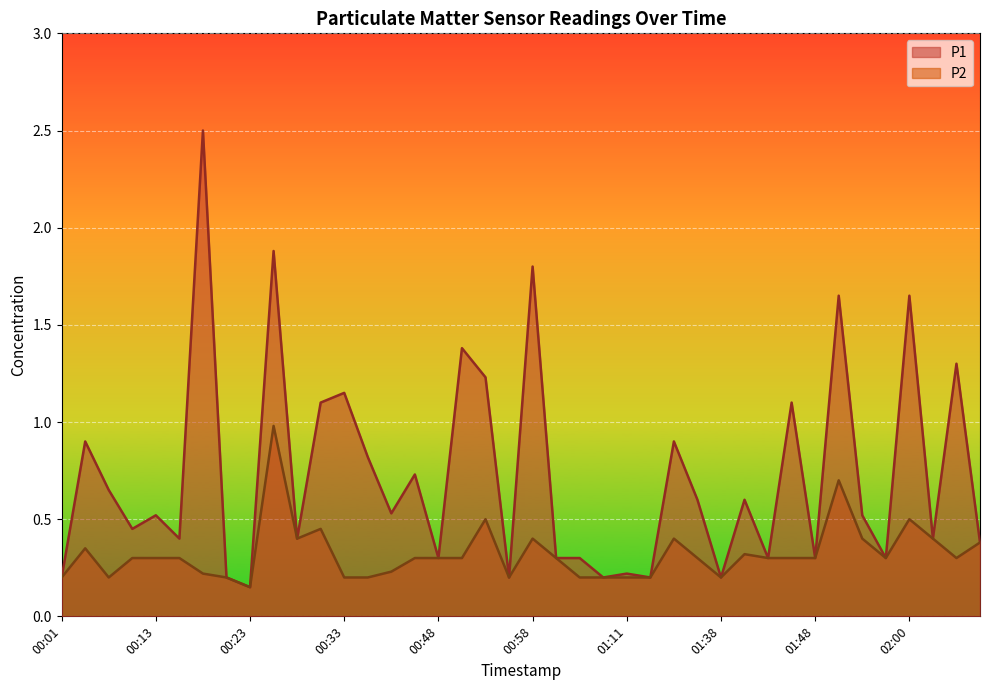

What is the label of the 21st point from the right?

00:56